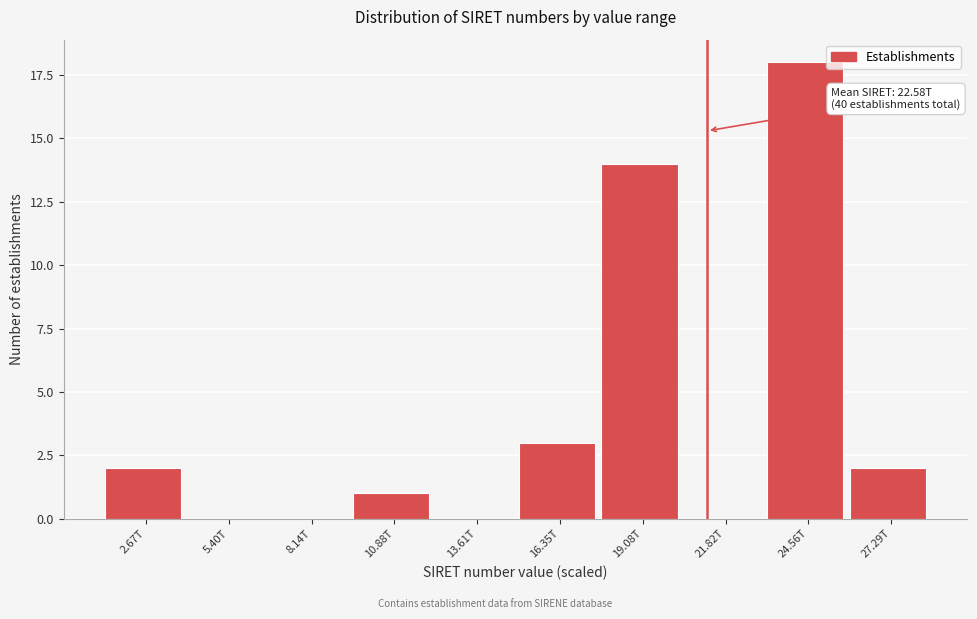

Reading right to left, transcribe all the data shown in this chart.

27.29T=2	24.56T=18	21.82T=0	19.08T=14	16.35T=3	13.61T=0	10.88T=1	8.14T=0	5.40T=0	2.67T=2